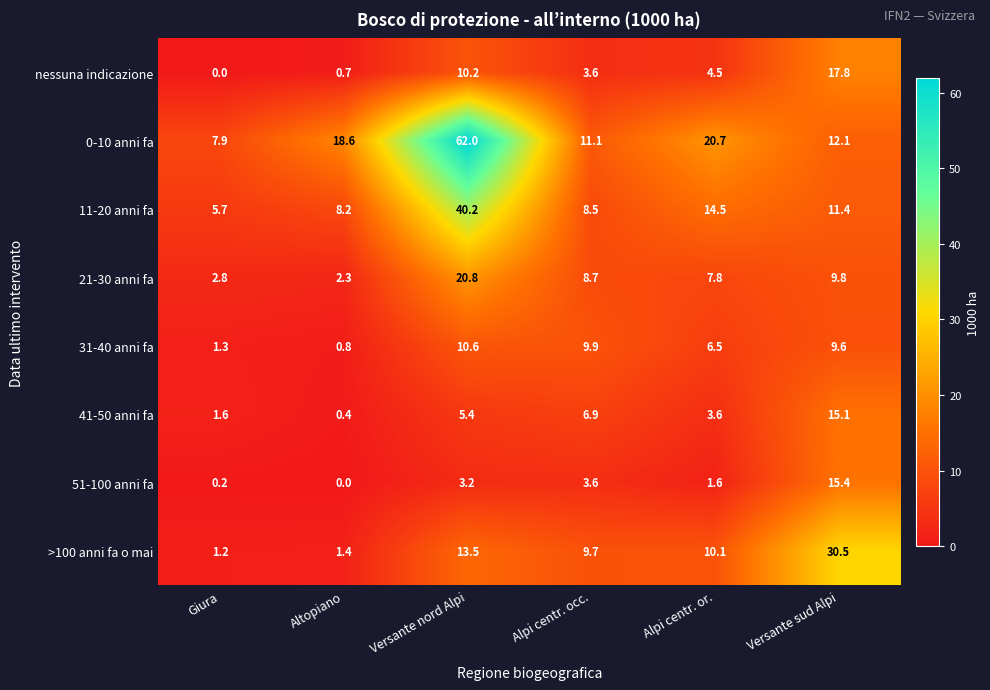

Which series has the widest spread of values?

0-10 anni fa